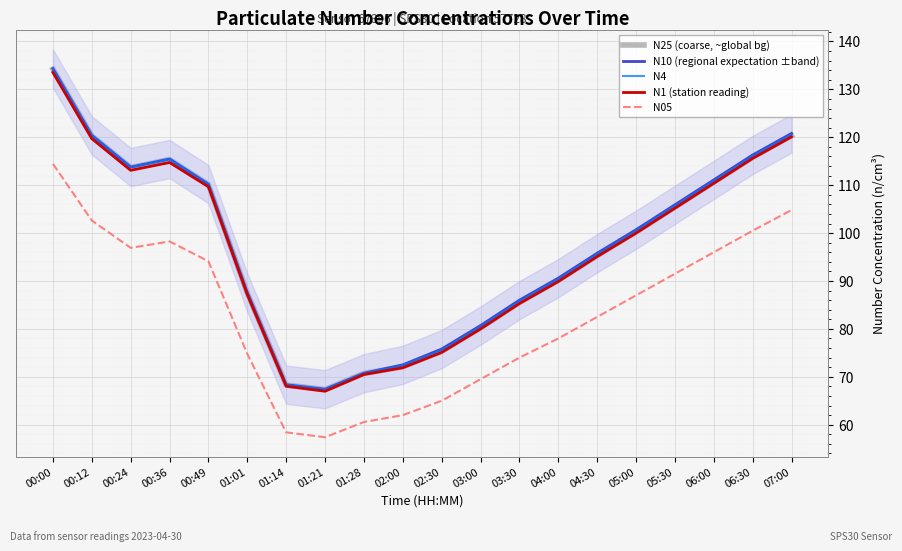

What are all the series names shown in the legend?

N25 (coarse, ~global bg), N10 (regional expectation ±band), N4, N1 (station reading), N05